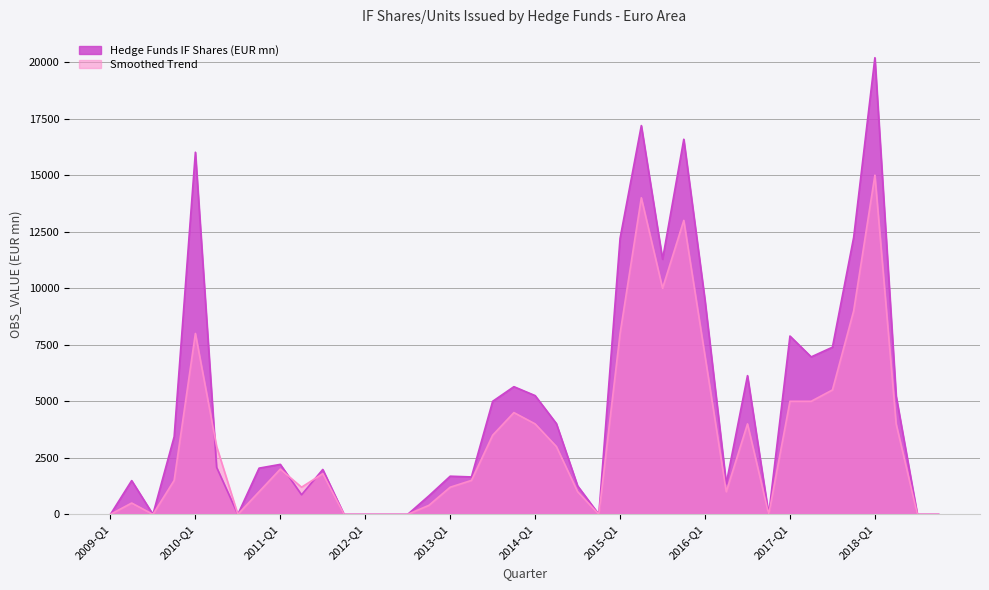

What is the change in value from 2011-Q3 to 2016-Q3?

+2200